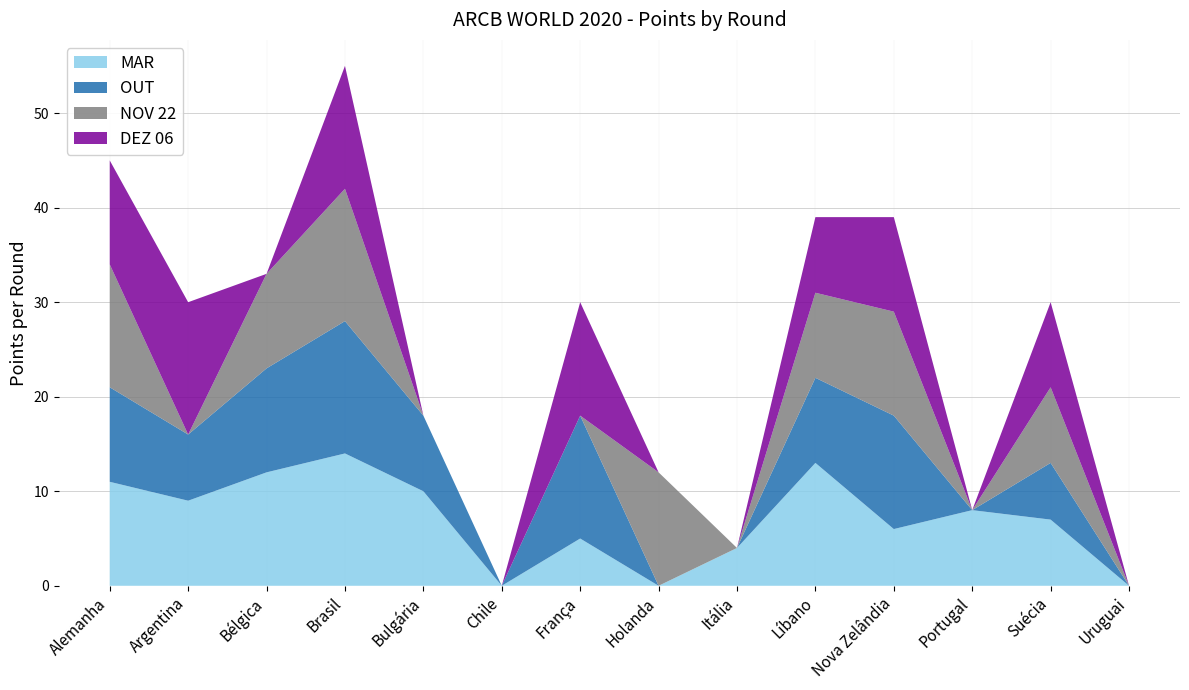

Reading left to right, what are all the values shown in this chart?

MAR: 11	9	12	14	10	0	5	0	4	13	6	8	7	0
OUT: 10	7	11	14	8	0	13	0	0	9	12	0	6	0
NOV 22: 13	0	10	14	0	0	0	12	0	9	11	0	8	0
DEZ 06: 11	14	0	13	0	0	12	0	0	8	10	0	9	0